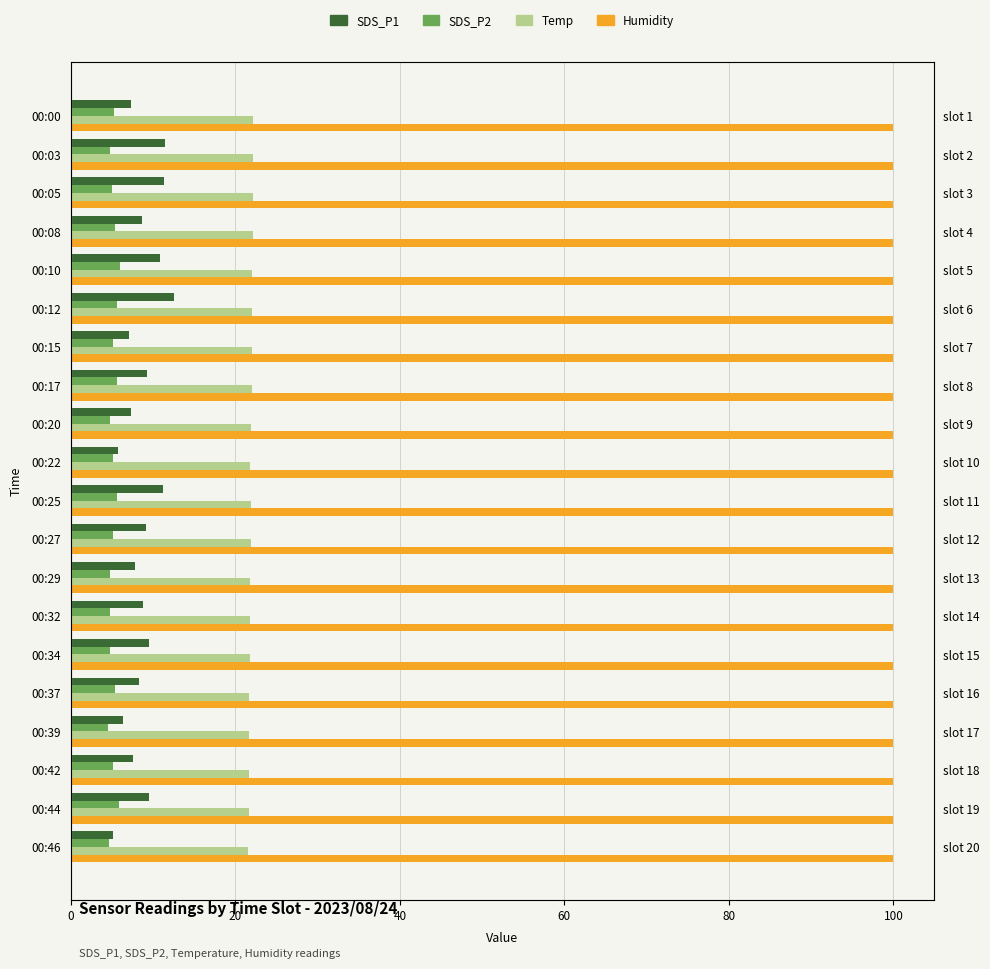

The value of SDS_P2 at 00:42 is 6.8. True or false?

False